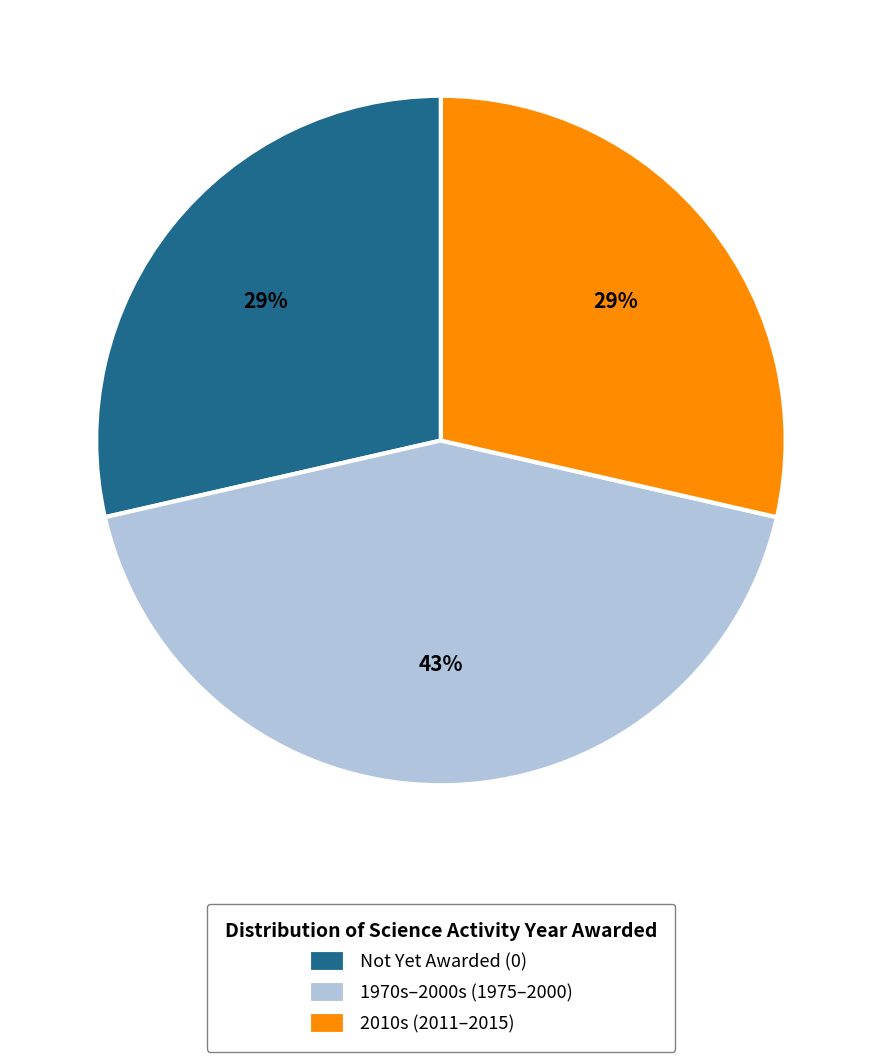

Combined, do 1970s–2000s (1975–2000) and 2010s (2011–2015) account for over 50%?

Yes